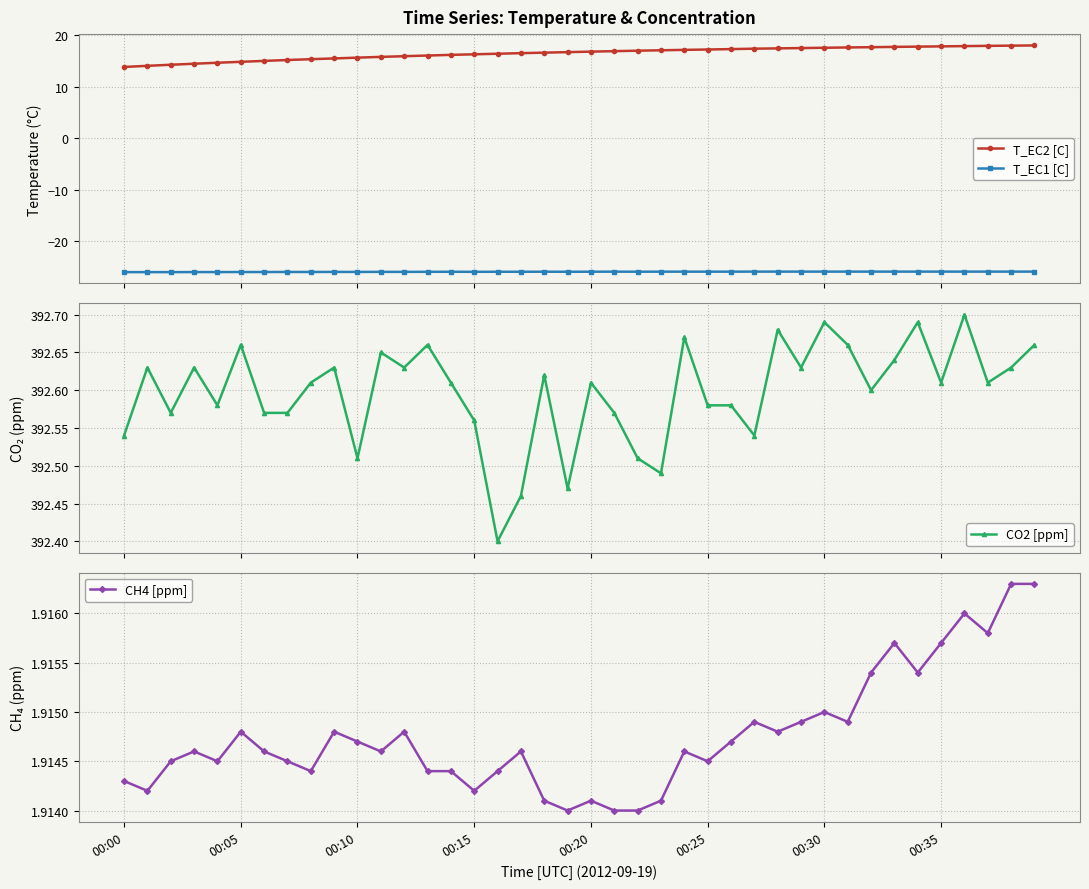

Rank the series by their maximum value, from lowest to highest.

T_EC1 [C], CH4 [ppm], T_EC2 [C], CO2 [ppm]